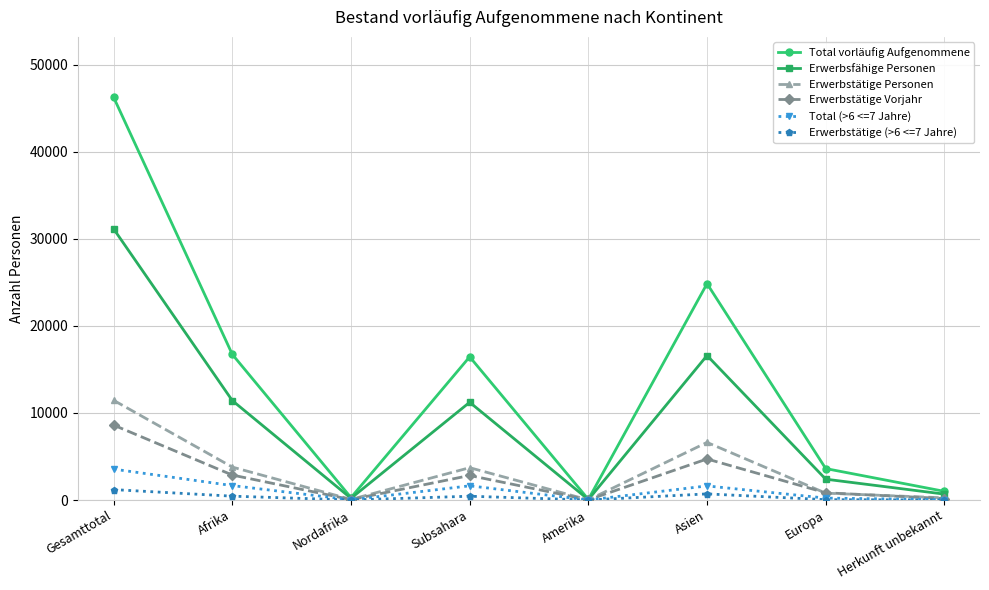

How many interior local valleys does the Total vorläufig Aufgenommene series have?

2